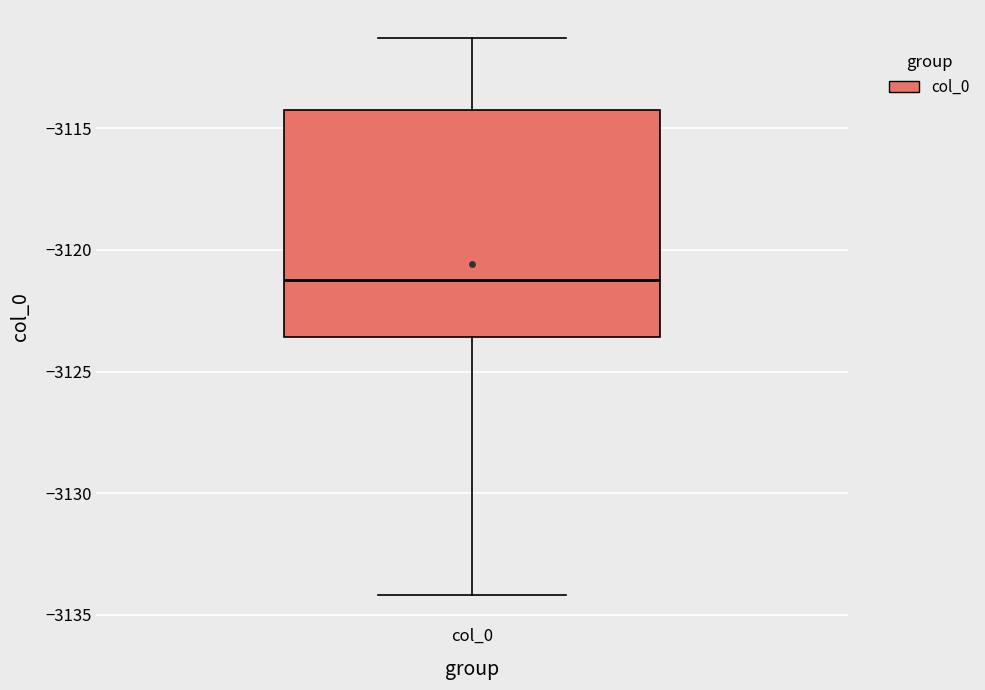

Transcribe this box plot: give where the median line is, the range the box spans, and where the two whiskers end, as read against the y-axis. The values are not printed on the chart, so give them approximately, as read against the axis.

median -3121.5, box -3123.5 to -3114.5, whiskers -3134.0 to -3111.5